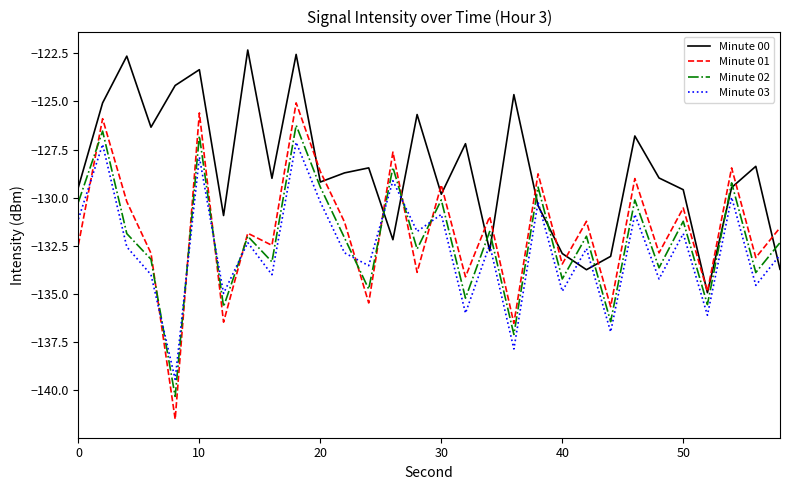

Rank the series by their maximum value, from lowest to highest.

Minute 03, Minute 02, Minute 01, Minute 00